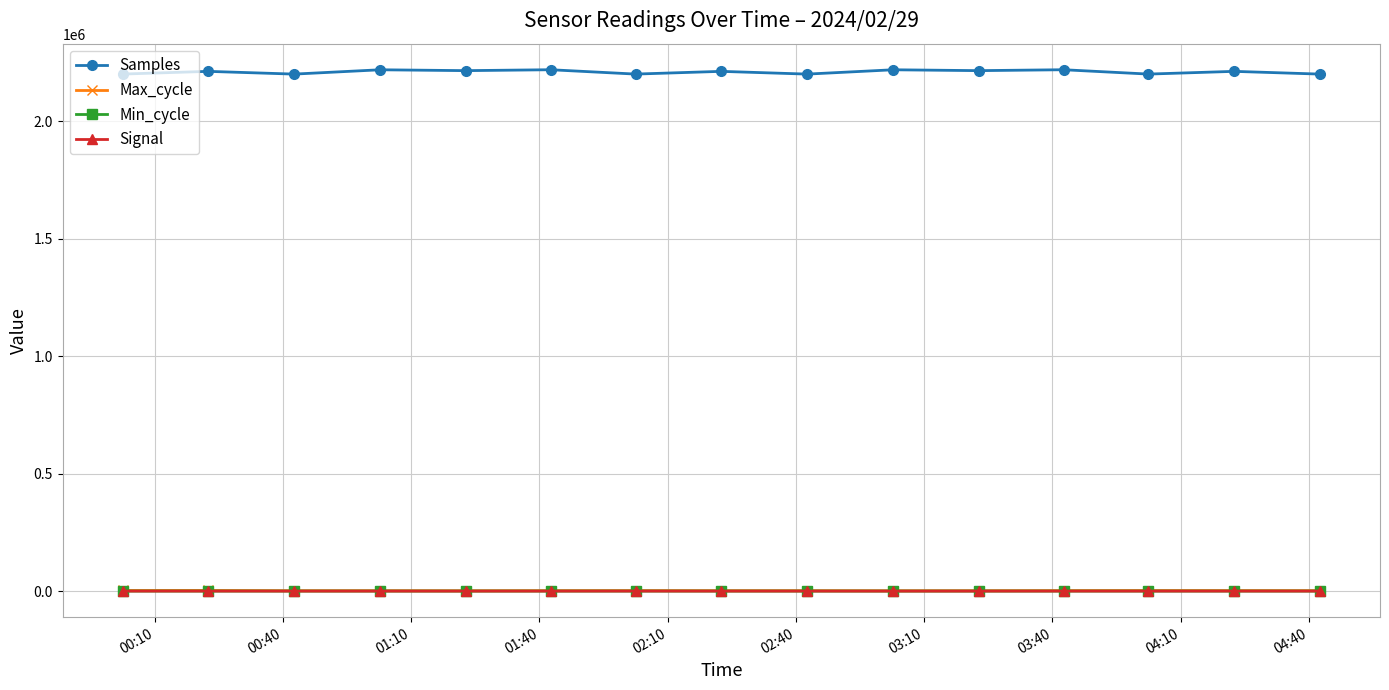

Count the Min_cycle values in the range 58 to 66.

15